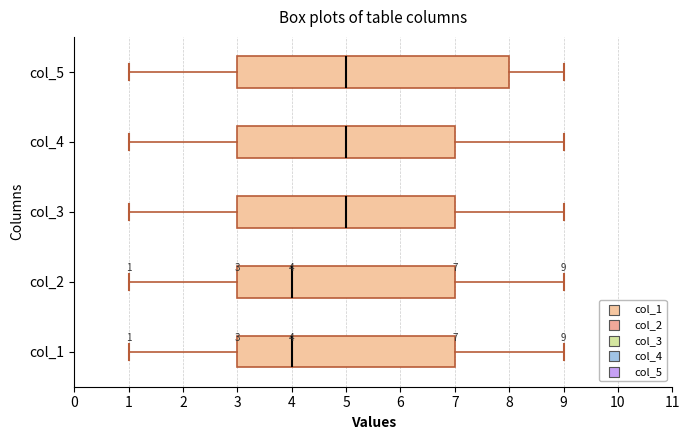

Which box is the widest, from its left edge to its right edge?

col_5